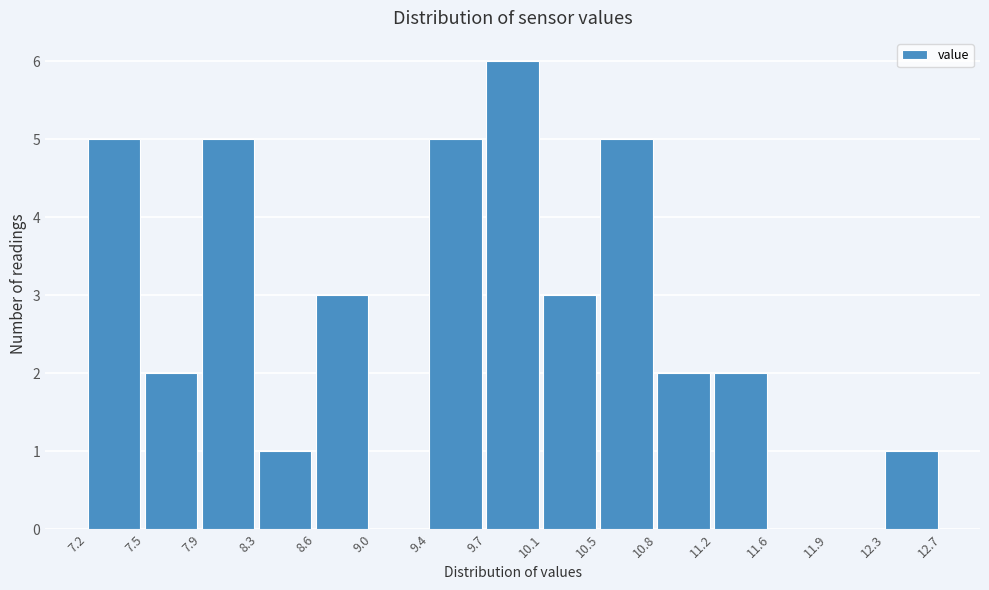

Reading left to right, list every bar in this chart as the range it spans on the x-axis followed by its height. The values are not printed on the chart, so give them approximately, as read against the axis.

7.2 to 7.5: 5
7.5 to 7.9: 2
7.9 to 8.3: 5
8.3 to 8.6: 1
8.6 to 9.0: 3
9.0 to 9.4: 0
9.4 to 9.7: 5
9.7 to 10.1: 6
10.1 to 10.5: 3
10.5 to 10.8: 5
10.8 to 11.2: 2
11.2 to 11.6: 2
11.6 to 11.9: 0
11.9 to 12.3: 0
12.3 to 12.7: 1